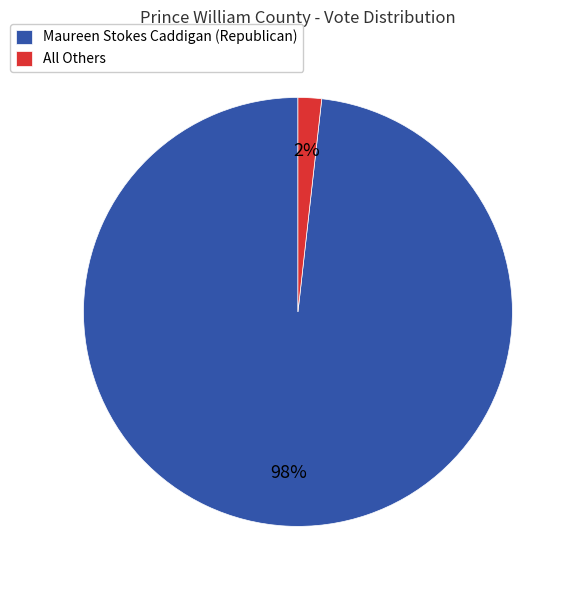

Do Maureen Stokes Caddigan (Republican) and All Others together represent more than half of the pie?

Yes